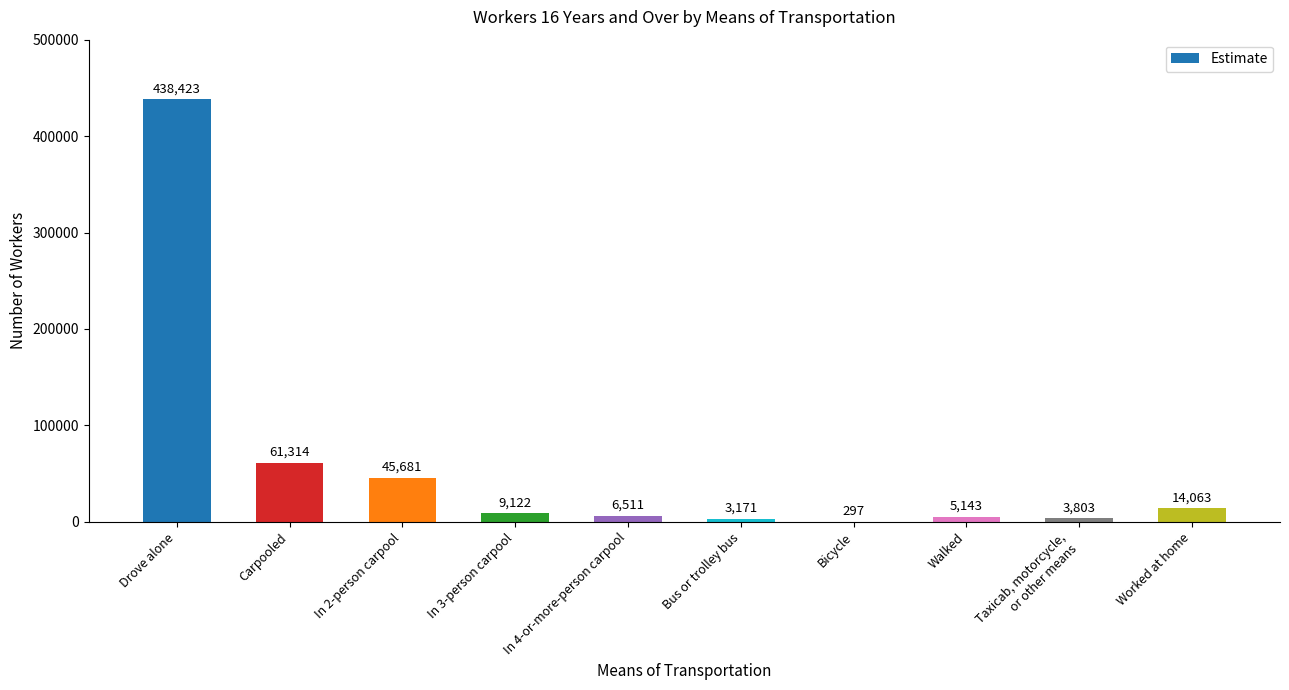

What is the sum of the values at In 3-person carpool and Bus or trolley bus?

12293